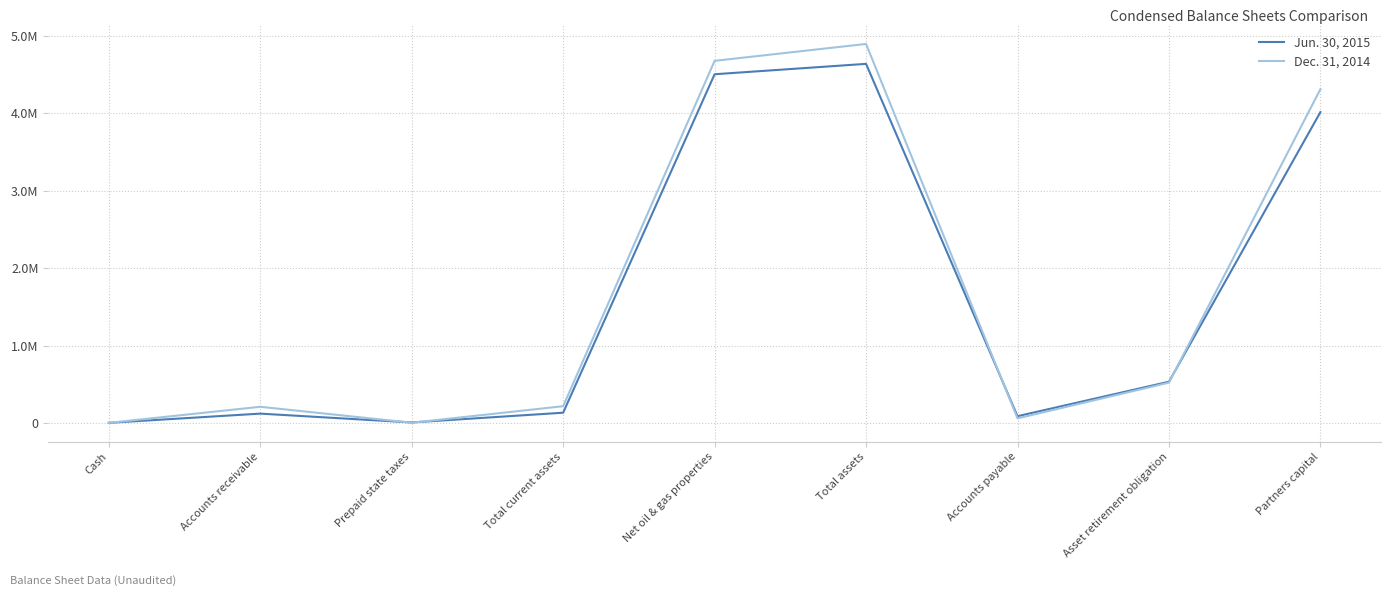

What is the value of the Dec. 31, 2014 point at the 4th from the left?

218055